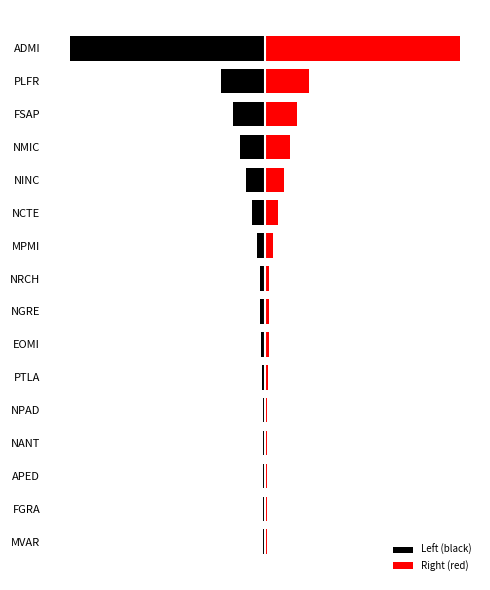

How many categories are shown in the chart?

16